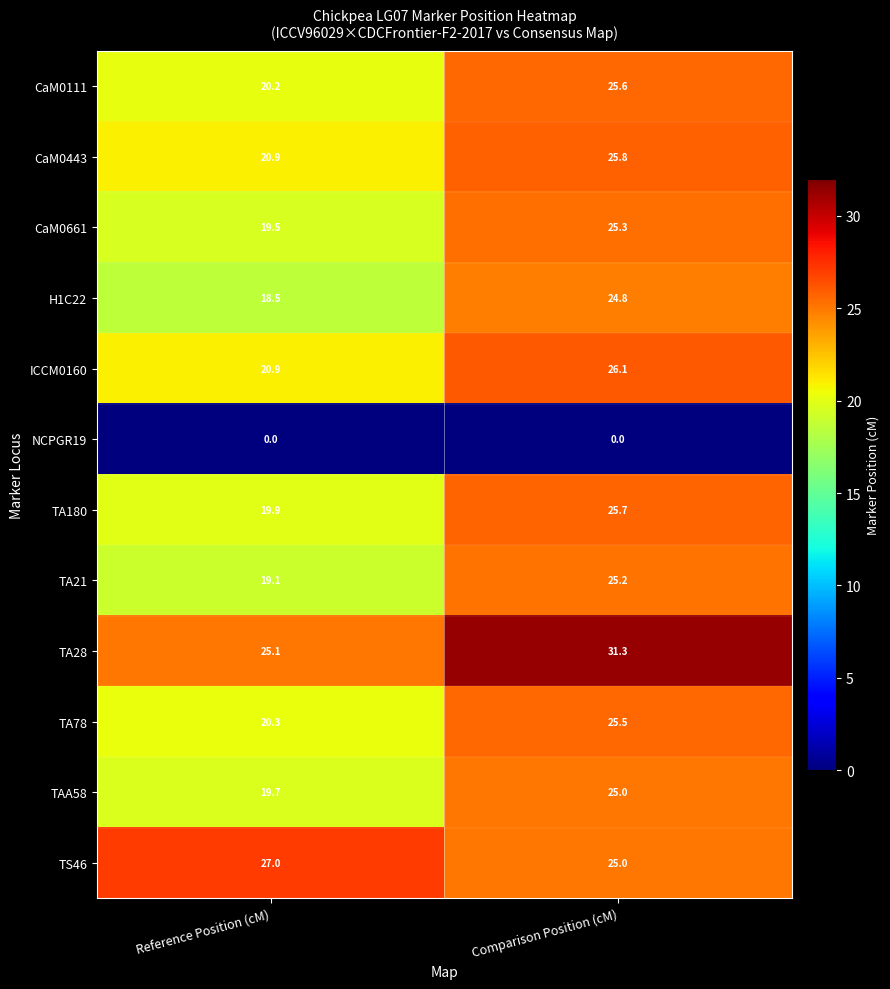

Which series has the largest range (max minus min)?

H1C22